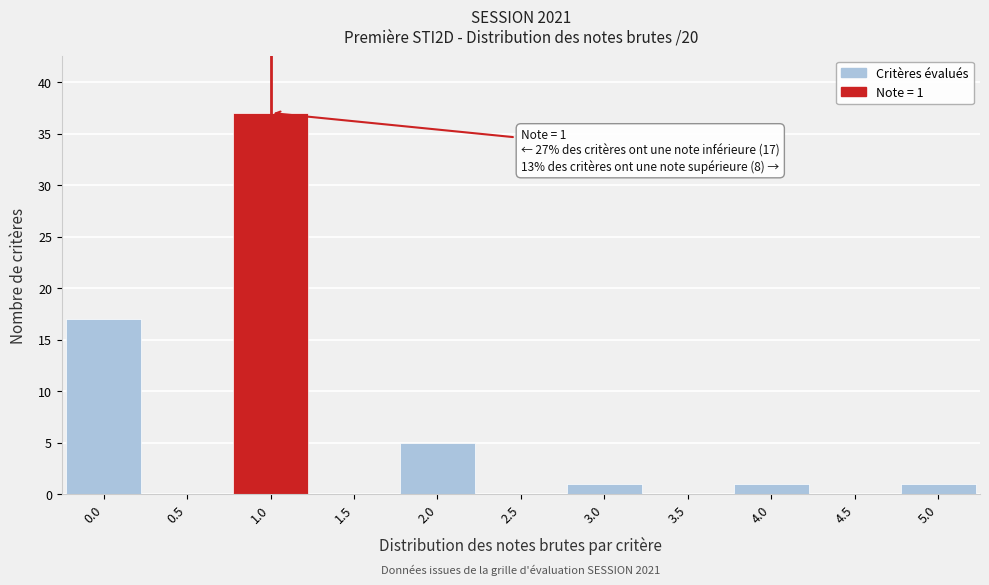

Over which range of the x-axis is the bar tallest?

0.75 to 1.25